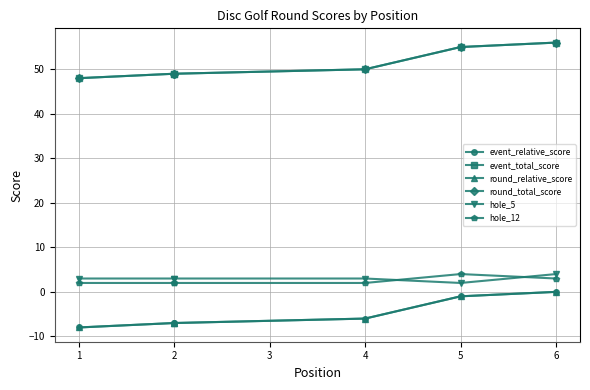

Read the hole_5 value at 2.

3